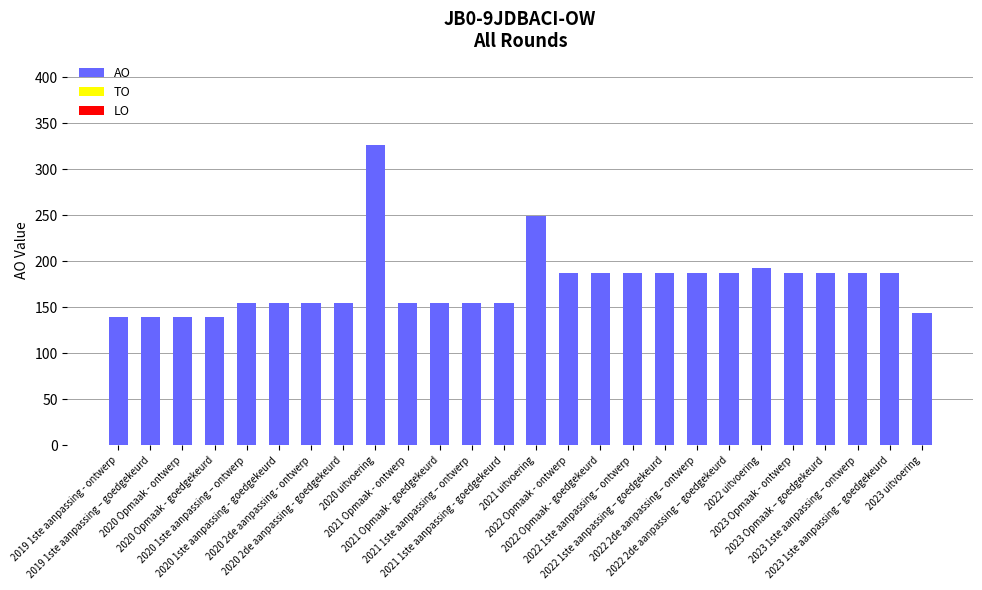

What is the sum of all values?

4582